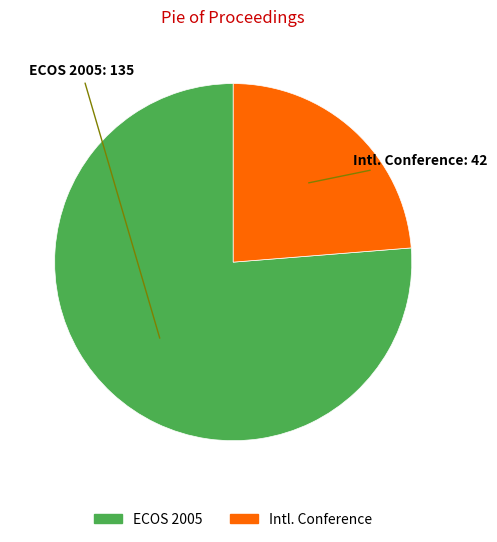

Is there any slice that represents more than half of the pie?

Yes